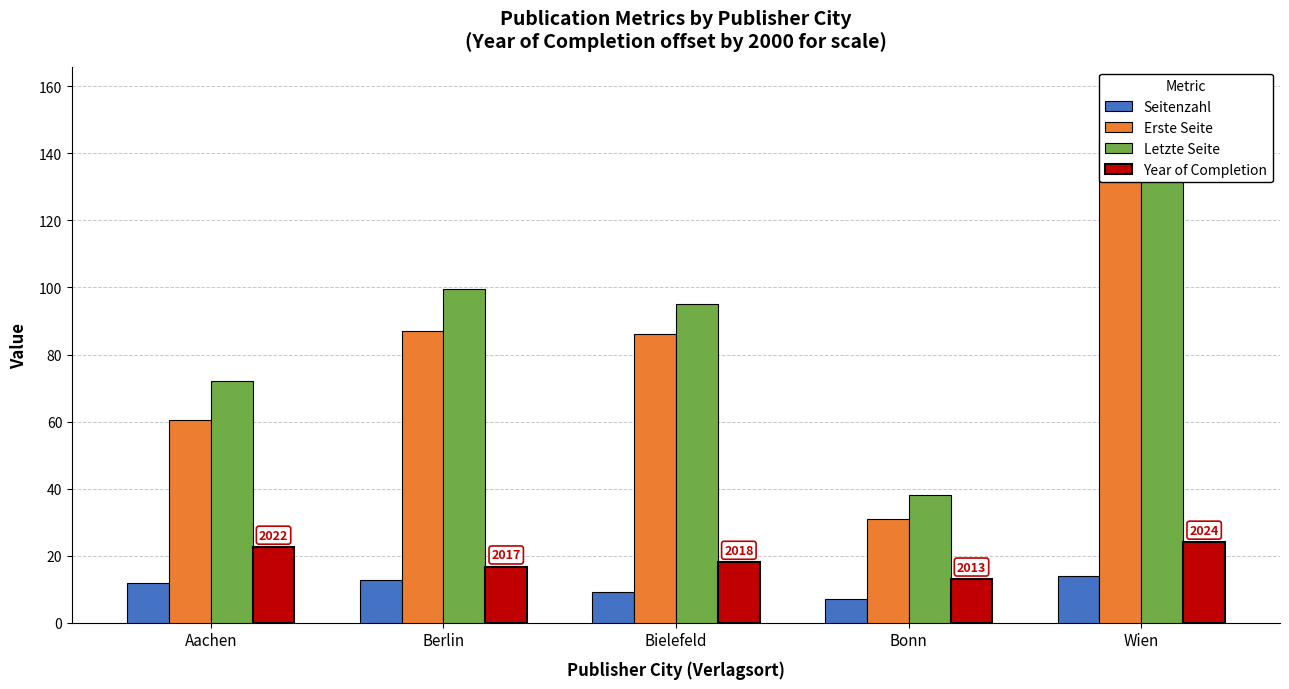

At which label does Erste Seite reach its peak?

Wien